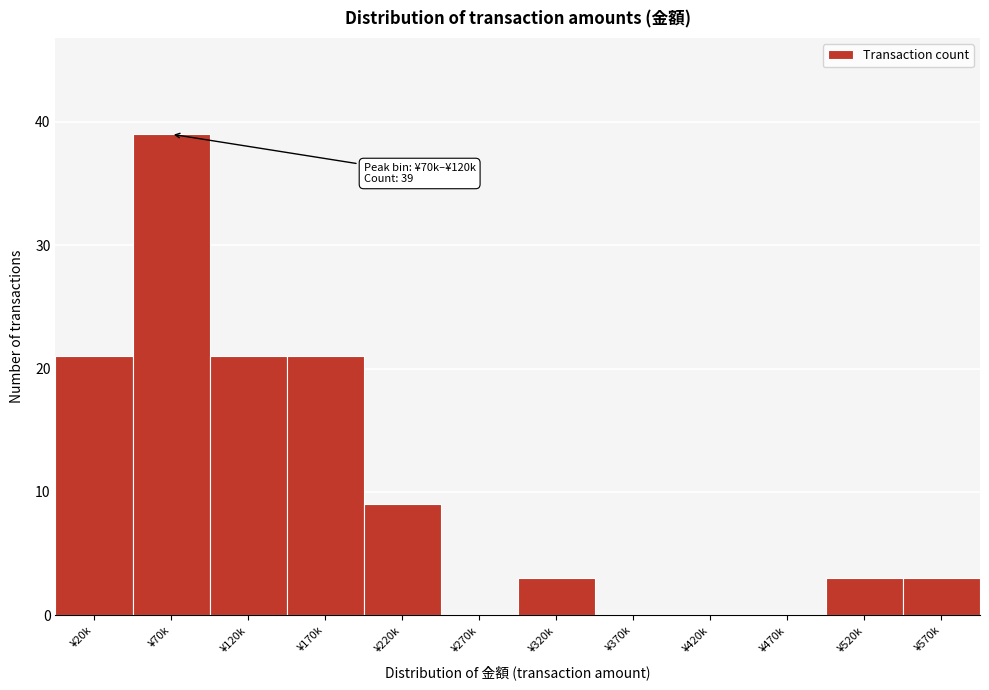

Reading right to left, list all the values displayed in this chart.

¥570k=3	¥520k=3	¥470k=0	¥420k=0	¥370k=0	¥320k=3	¥270k=0	¥220k=9	¥170k=21	¥120k=21	¥70k=39	¥20k=21